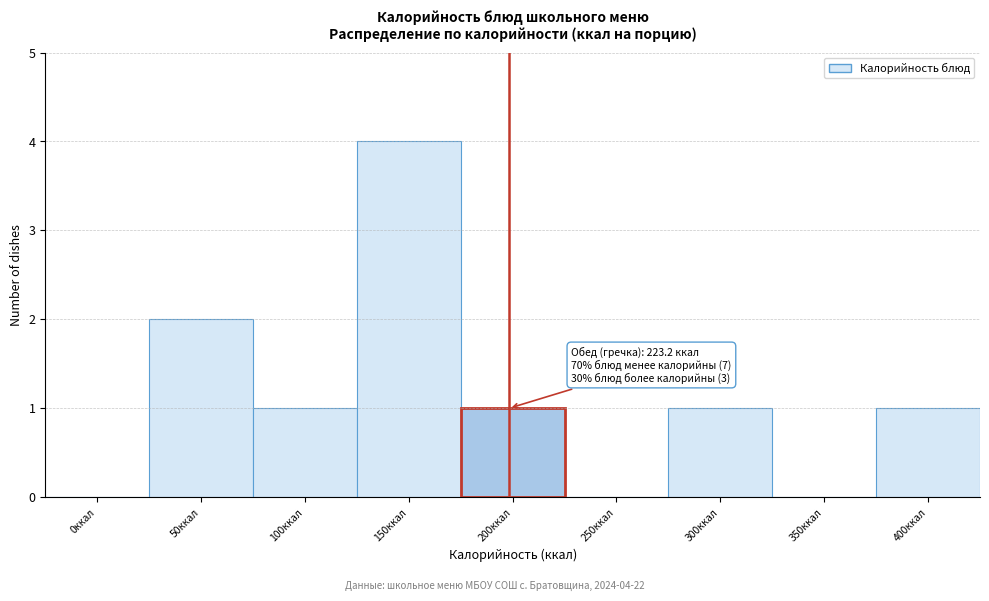

Reading left to right, transcribe all the data shown in this chart.

0ккал=0	50ккал=2	100ккал=1	150ккал=4	200ккал=1	250ккал=0	300ккал=1	350ккал=0	400ккал=1